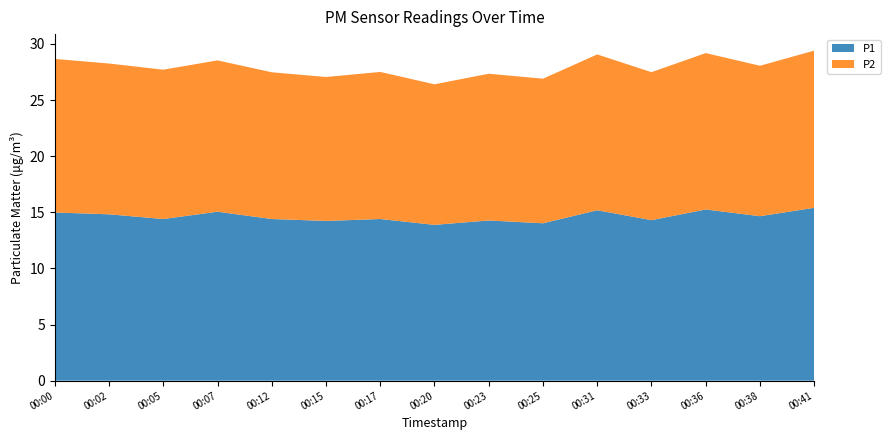

Reading left to right, list all the values displayed in this chart.

P1: 15.0	14.8	14.4	15.1	14.4	14.2	14.4	13.9	14.3	14.0	15.2	14.3	15.2	14.7	15.4
P2: 13.7	13.4	13.3	13.5	13.1	12.8	13.1	12.5	13.1	12.9	13.9	13.2	13.9	13.4	14.0